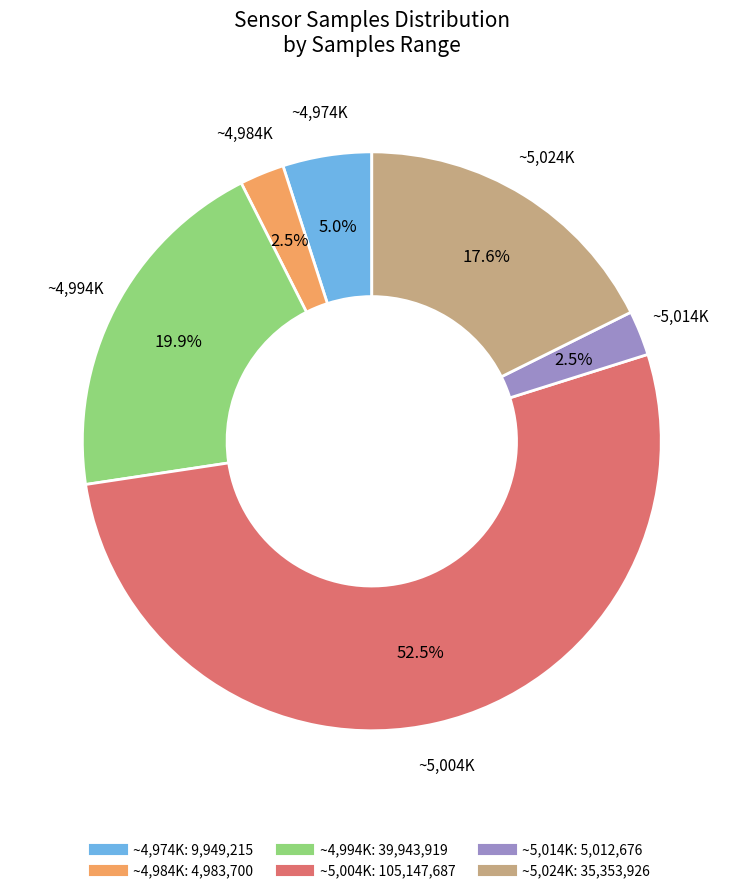

Is there any slice that represents more than half of the pie?

Yes